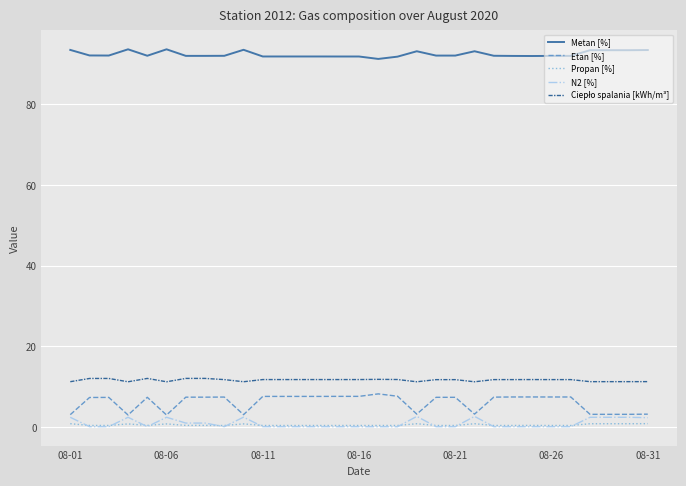

Which series has the widest spread of values?

Etan [%]